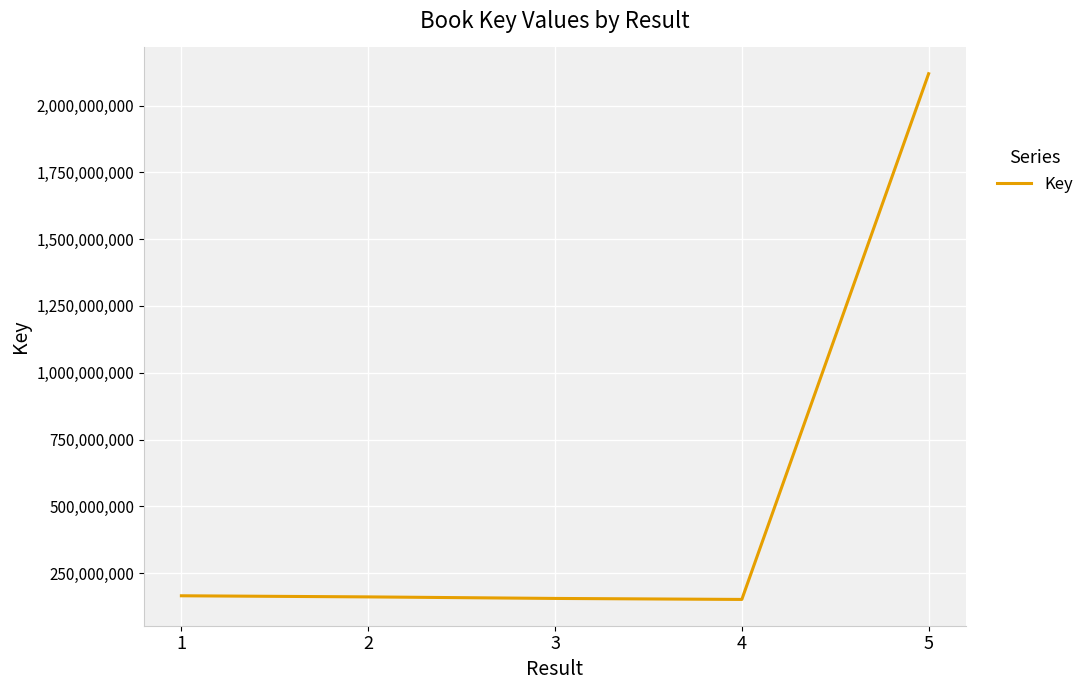

How many lines are shown in the chart?

1